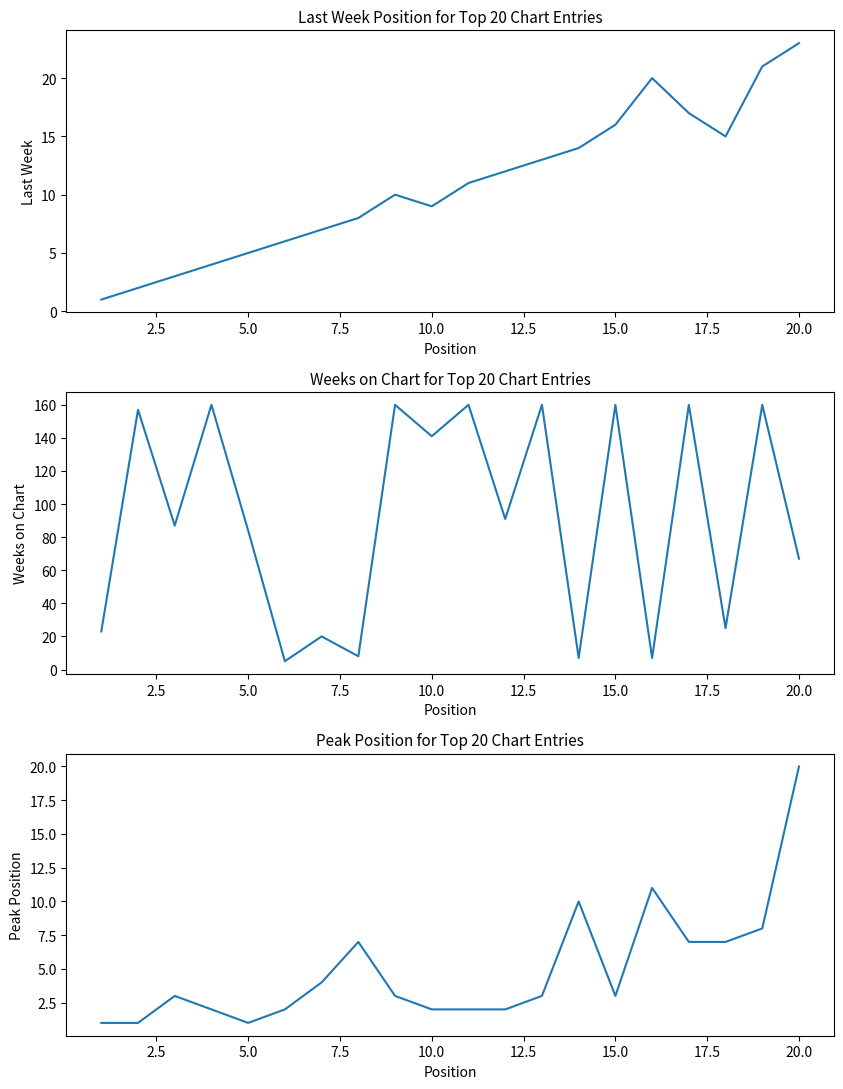

Reading right to left, what are all the values shown in this chart?

Last Week: 23	21	15	17	20	16	14	13	12	11	9	10	8	7	6	5	4	3	2	1
Weeks on Chart: 67	160	25	160	7	160	7	160	91	160	141	160	8	20	5	84	160	87	157	23
Peak Position: 20	8	7	7	11	3	10	3	2	2	2	3	7	4	2	1	2	3	1	1